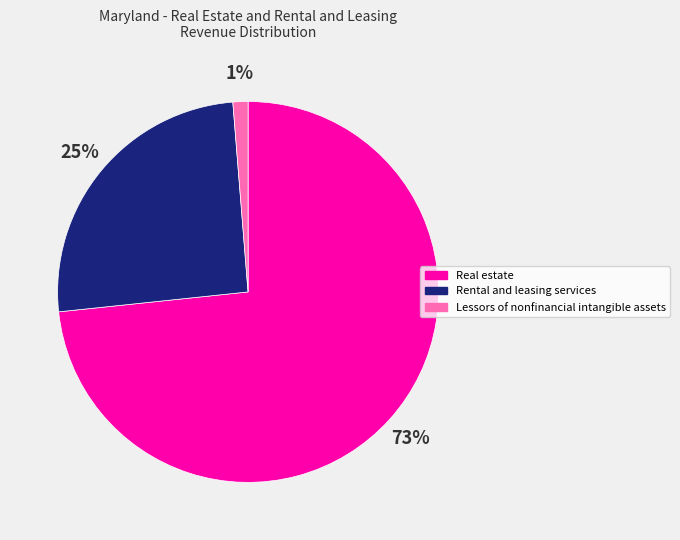

How many slices are in this pie chart?

3